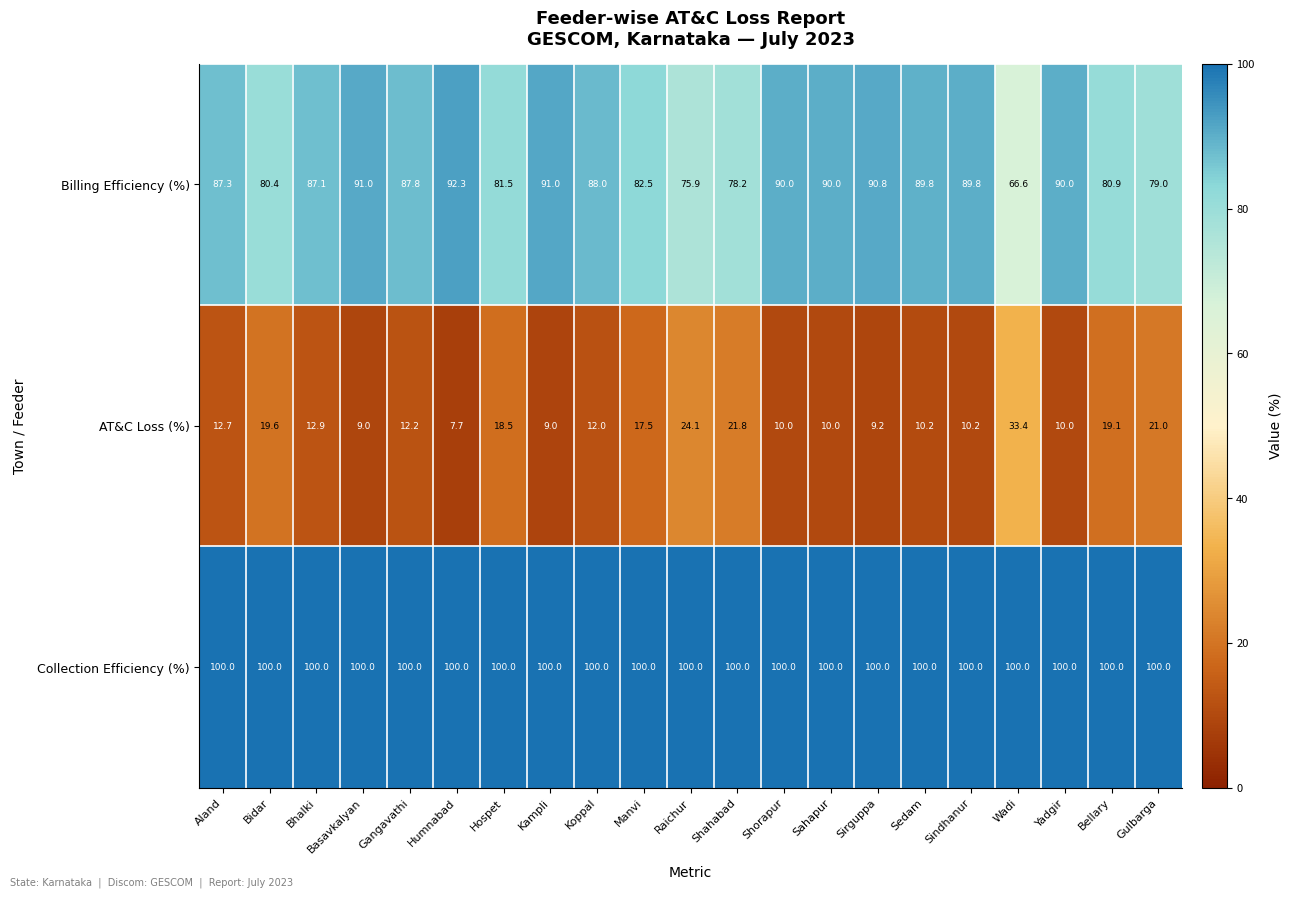

What is the minimum value shown in the chart?

7.7